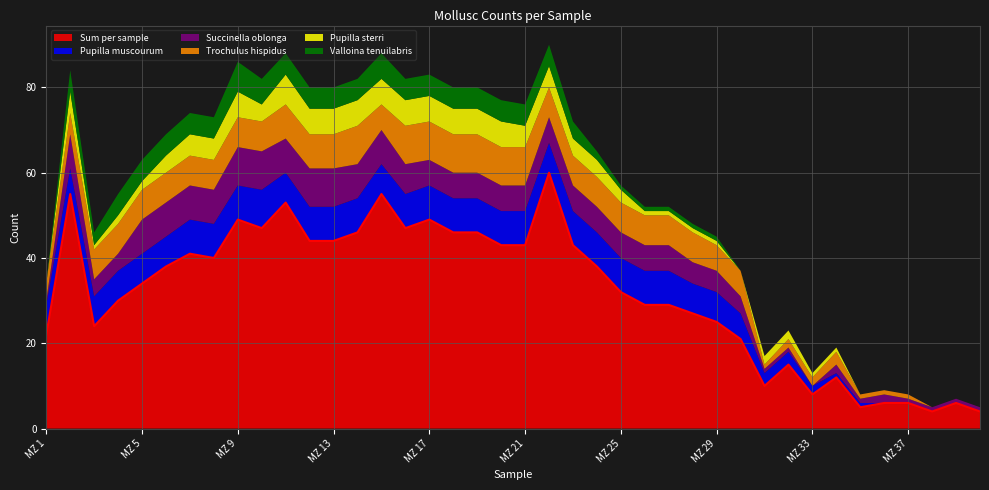

At how many categories does at least one series exceed 54?

3